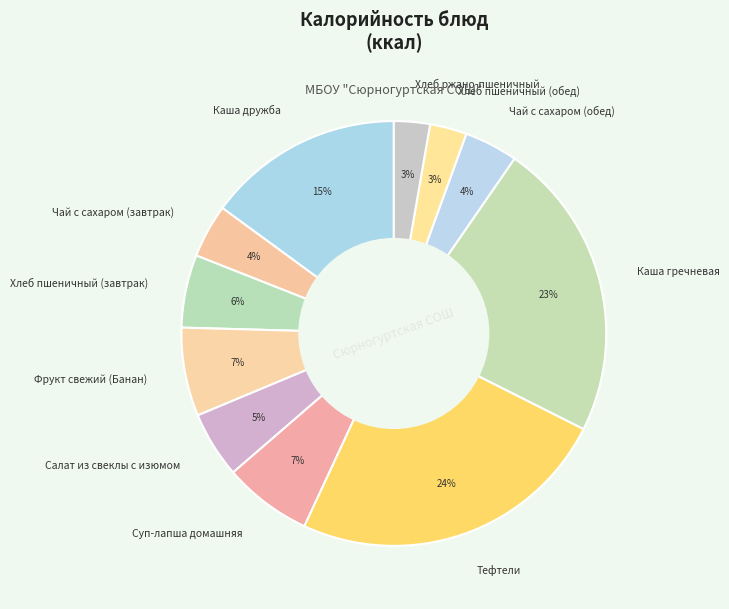

True or false: Каша гречневая accounts for 23% of the total.

True